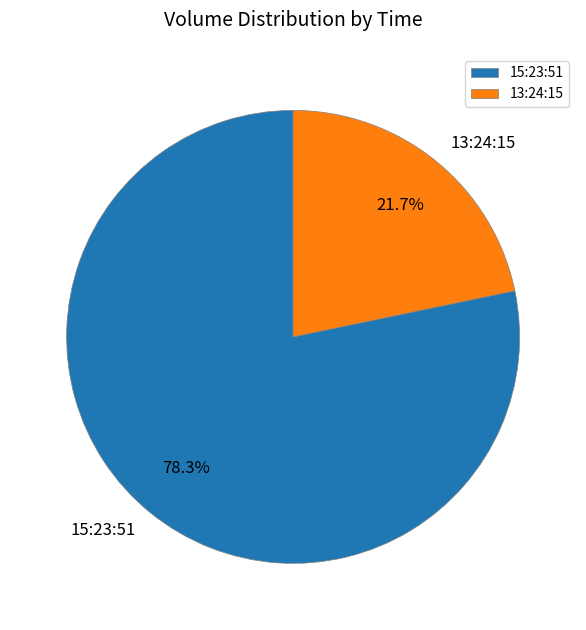

To the nearest percent, what is the average slice percentage?

50%